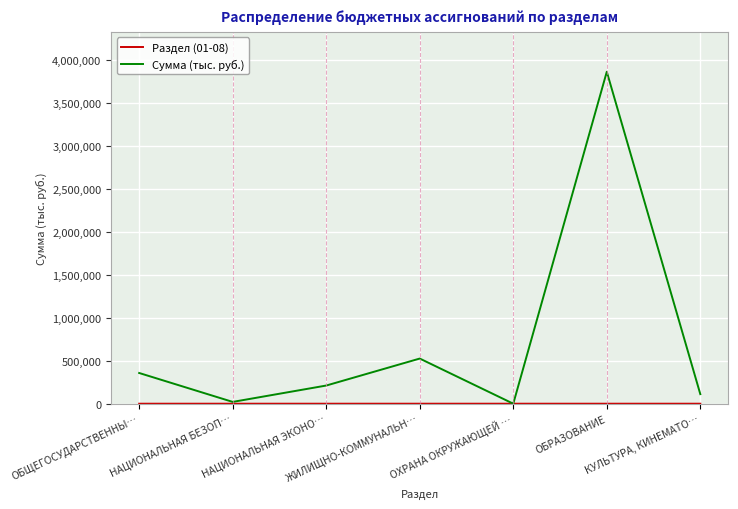

At which category is the sum across all series the highest?

ОБРАЗОВАНИЕ